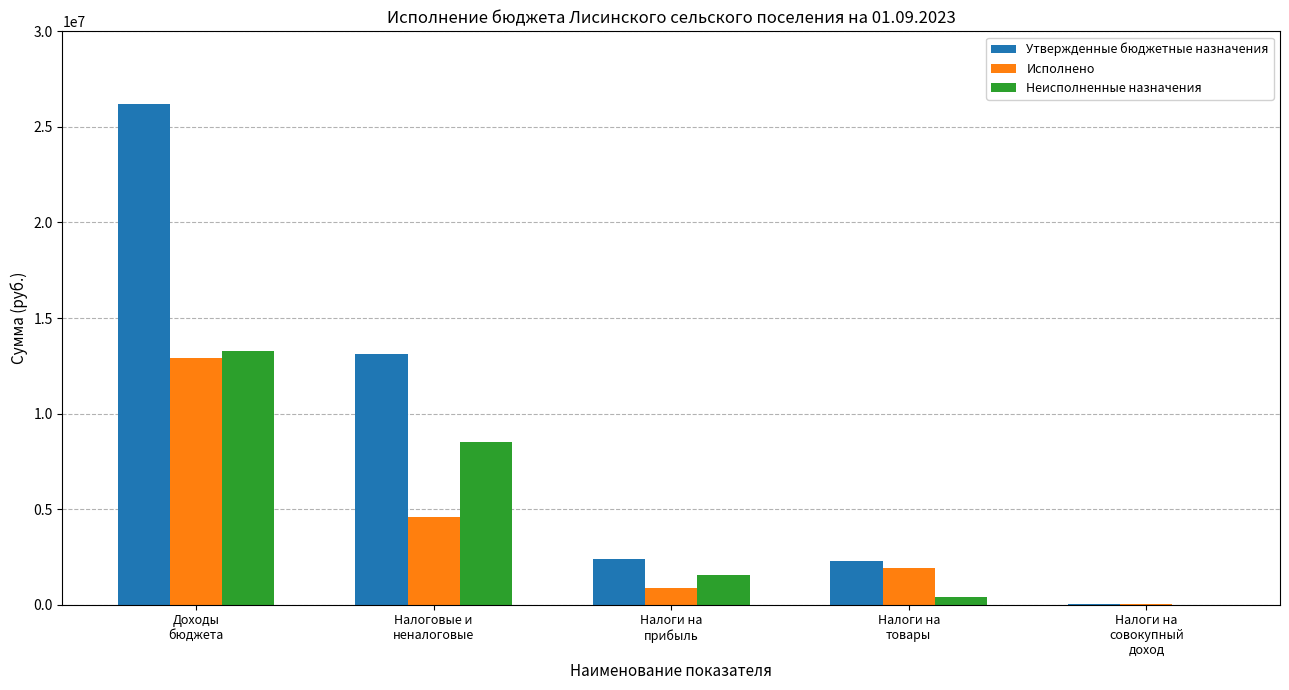

Which series has the largest total across all categories?

Утвержденные бюджетные назначения